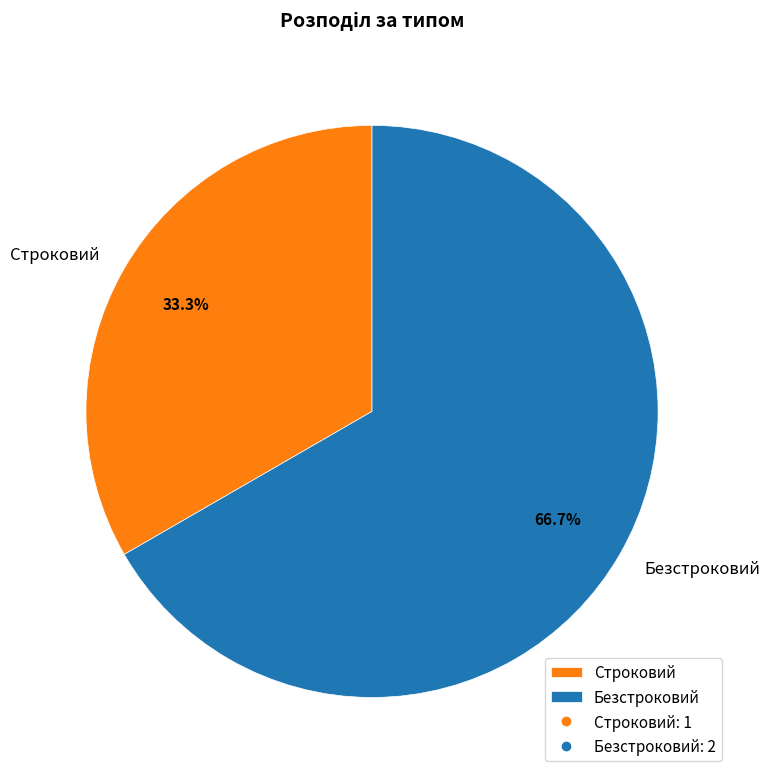

Does Строковий account for over 50% of the chart?

No